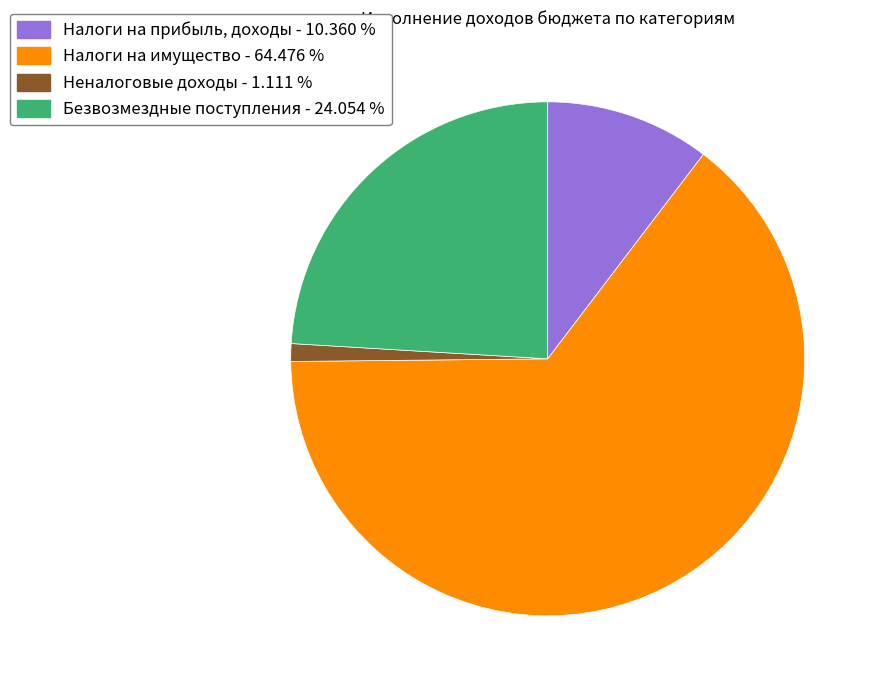

Which slice is the smallest?

Неналоговые доходы - 1.111 %